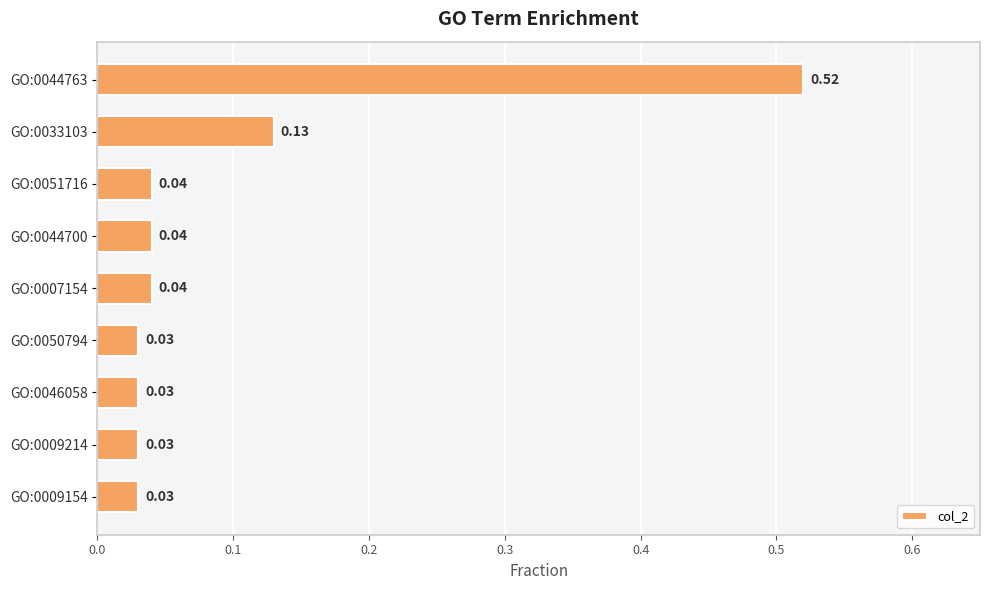

Between GO:0009214 and GO:0051716, which is larger?

GO:0051716